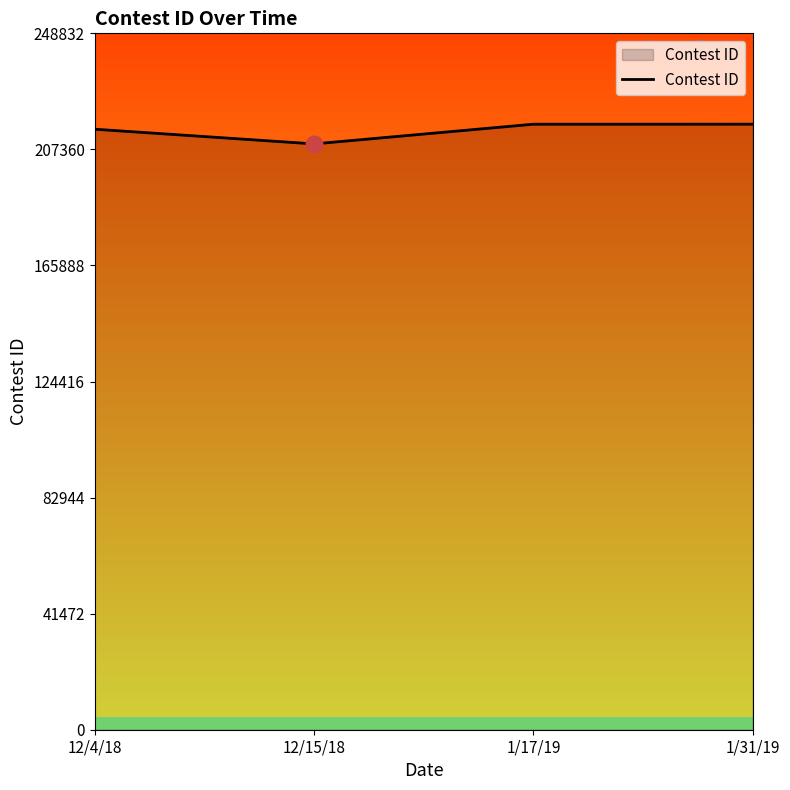

Does the chart display data point markers on the line(s)?

No